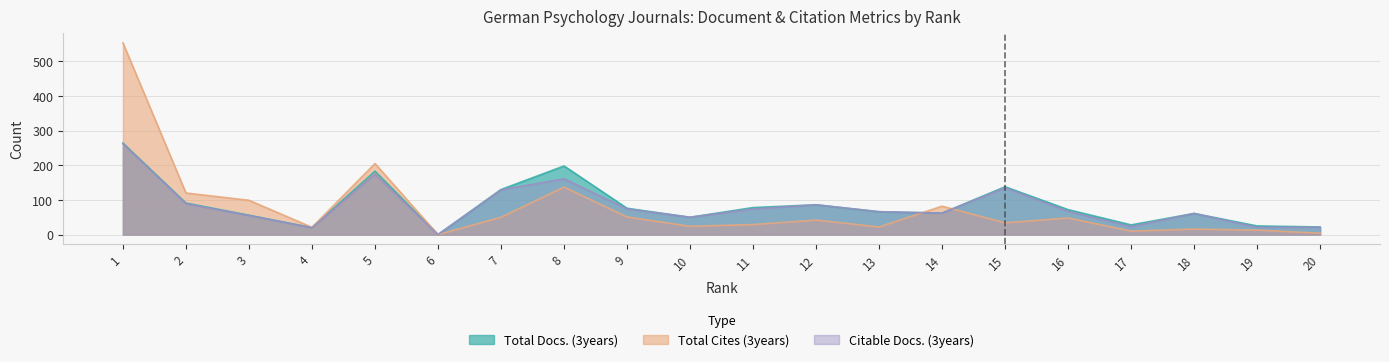

Reading right to left, list all the values displayed in this chart.

Total Docs. (3years): 22	25	61	28	72	138	62	66	86	78	50	76	198	130	0	183	20	56	91	264
Total Cites (3years): 4	13	16	10	48	34	82	22	42	29	24	51	137	50	0	205	21	99	120	553
Citable Docs. (3years): 21	21	61	23	67	135	62	66	86	74	50	74	161	129	0	174	20	55	89	262